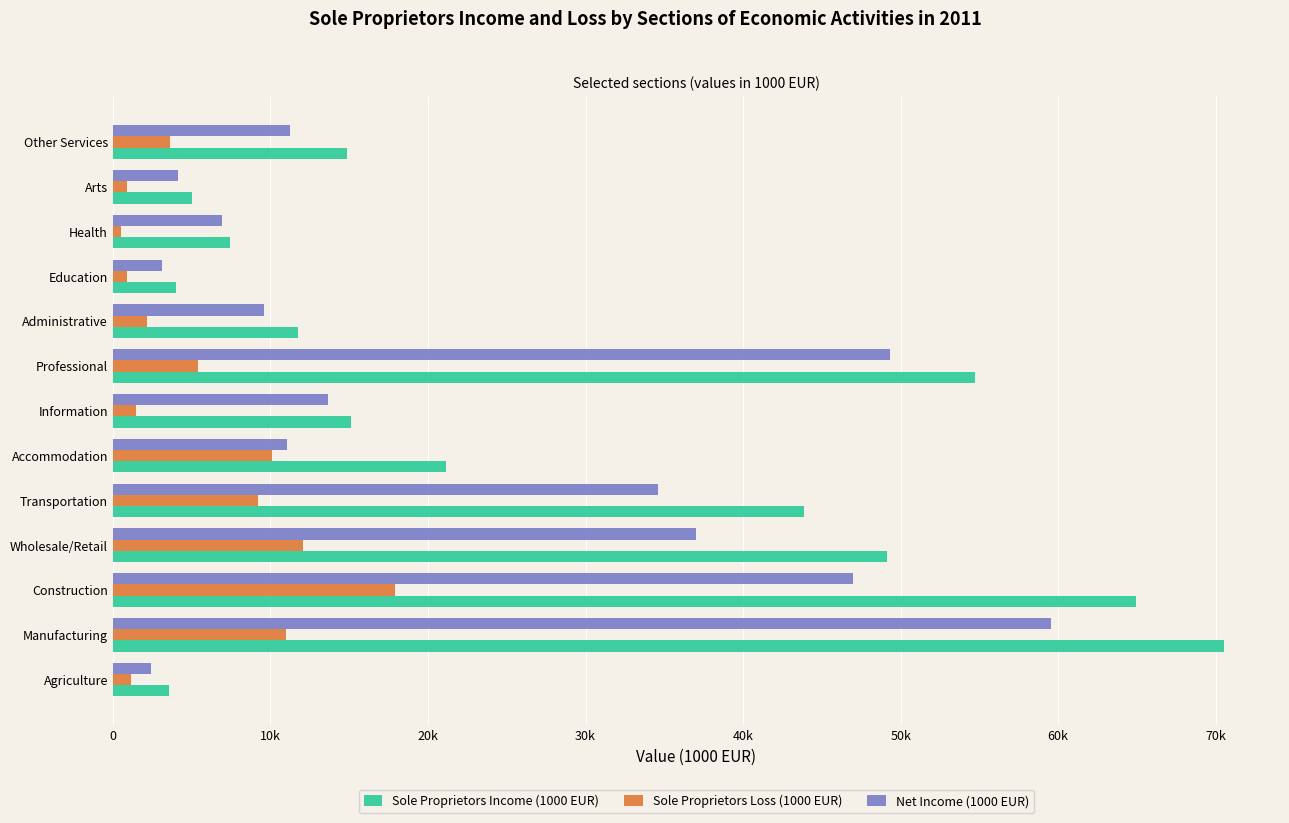

List the series in order of their overall mean, lowest first.

Sole Proprietors Loss (1000 EUR), Net Income (1000 EUR), Sole Proprietors Income (1000 EUR)